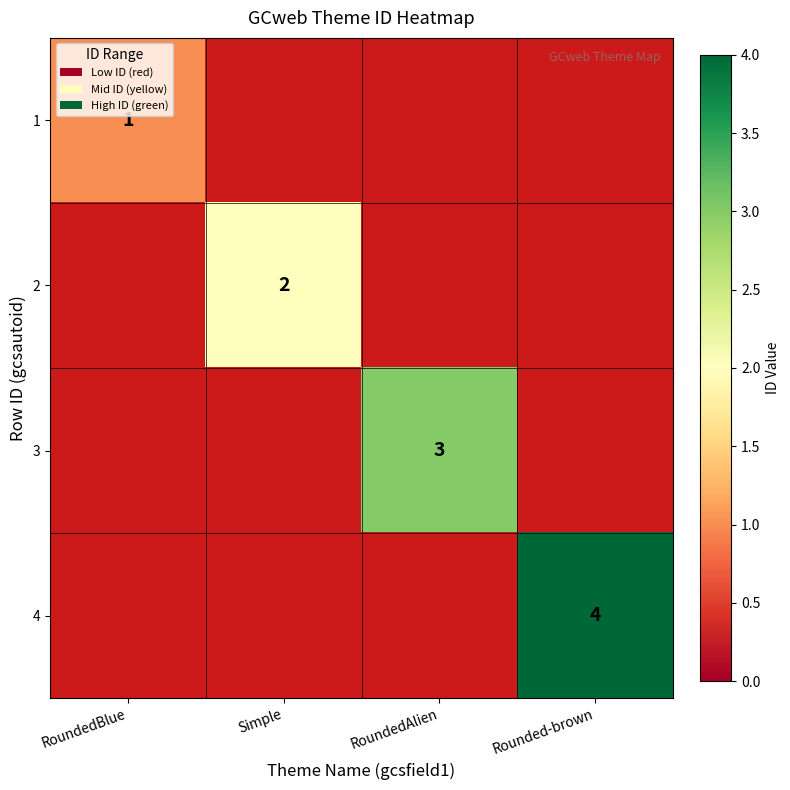

Is it true that 1 equals 2 at RoundedBlue?

False